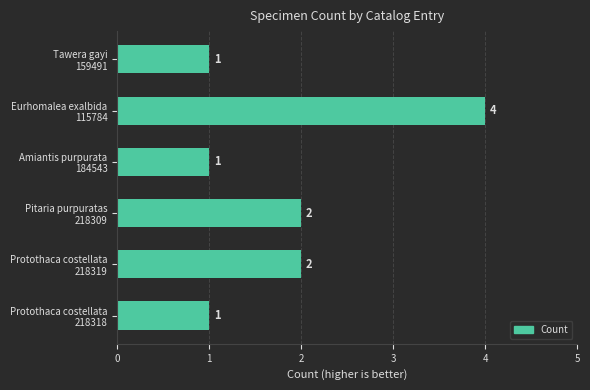

What is the difference between the maximum and minimum values?

3